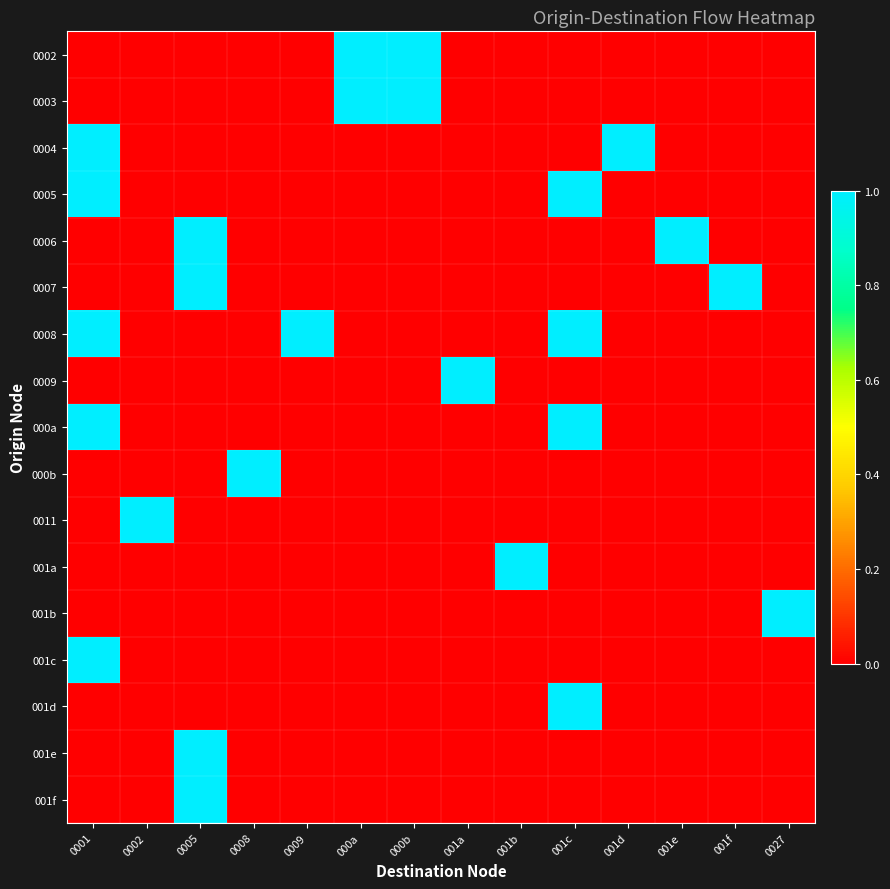

Which series has the largest total across all categories?

0008